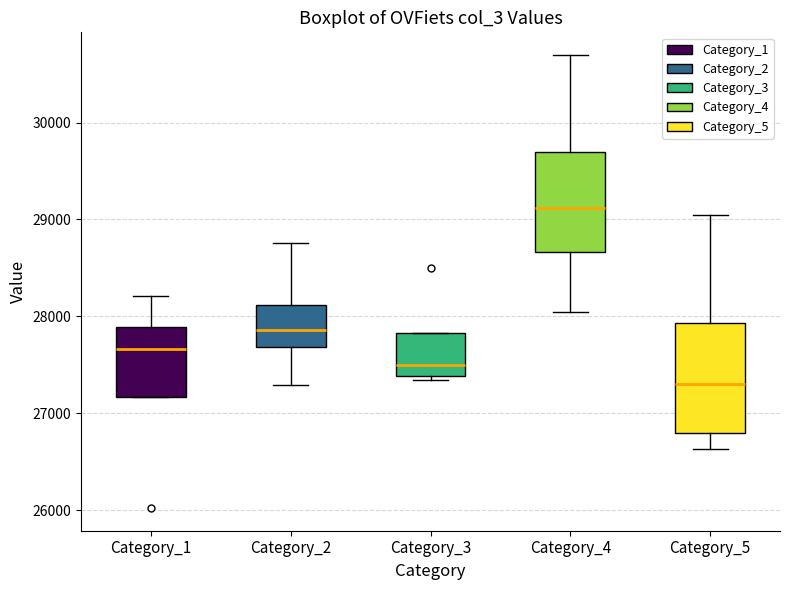

Which box has the lowest median line?

Category_5